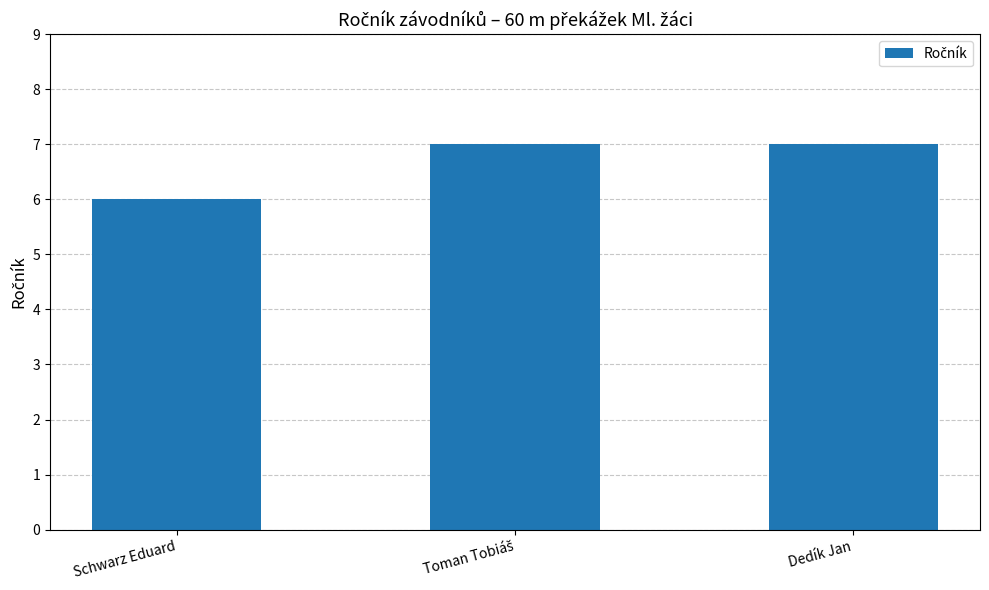

At which category does the chart reach its minimum across all series?

Schwarz Eduard